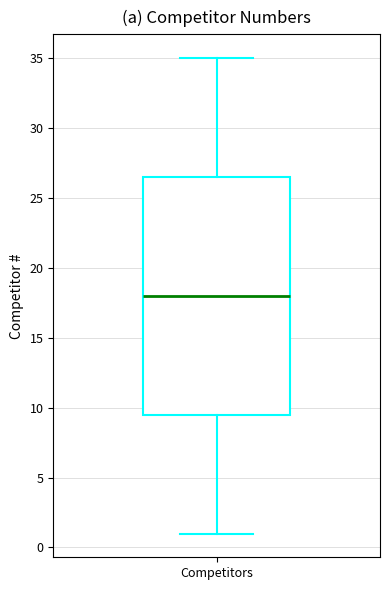

Read this box plot against the y-axis: the position of the median line, the range covered by the box, and the ends of both whiskers. The values are not printed on the chart, so give them approximately, as read against the axis.

median 18.0, box 9.5 to 26.5, whiskers 1.0 to 35.0